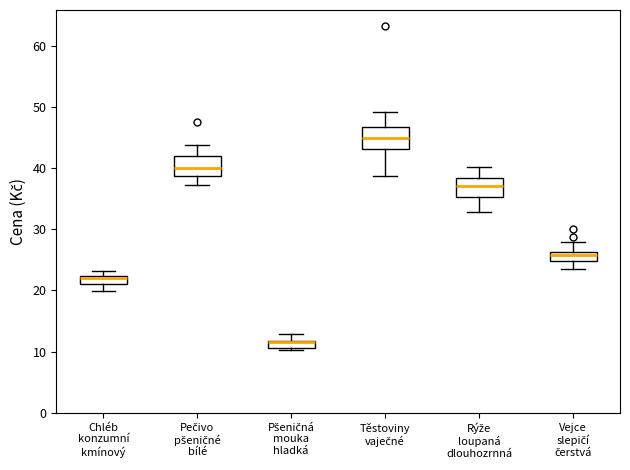

Where does the lower whisker of the box for Těstoviny vaječné end on the y-axis? The values are not printed on the chart, so give them approximately, as read against the axis.

39